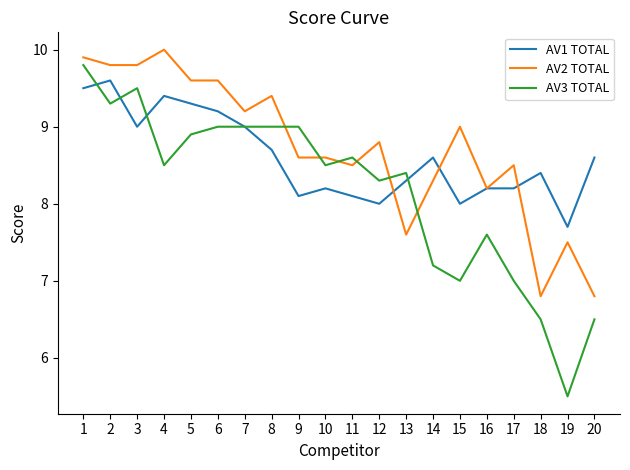

Between 17 and 20, which series saw the biggest shift?

AV2 TOTAL